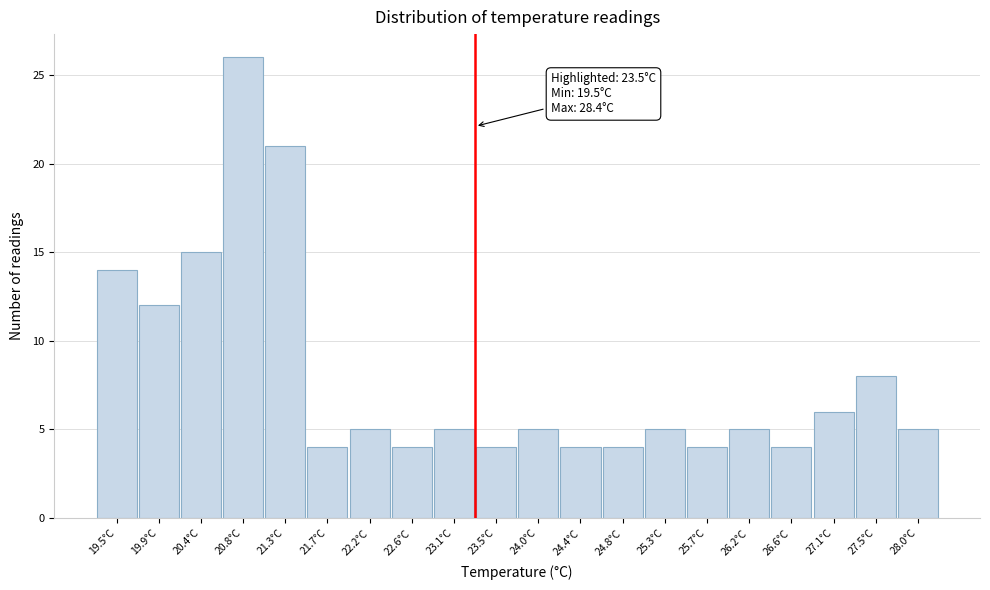

Reading left to right, what are all the values shown in this chart?

14	12	15	26	21	4	5	4	5	4	5	4	4	5	4	5	4	6	8	5